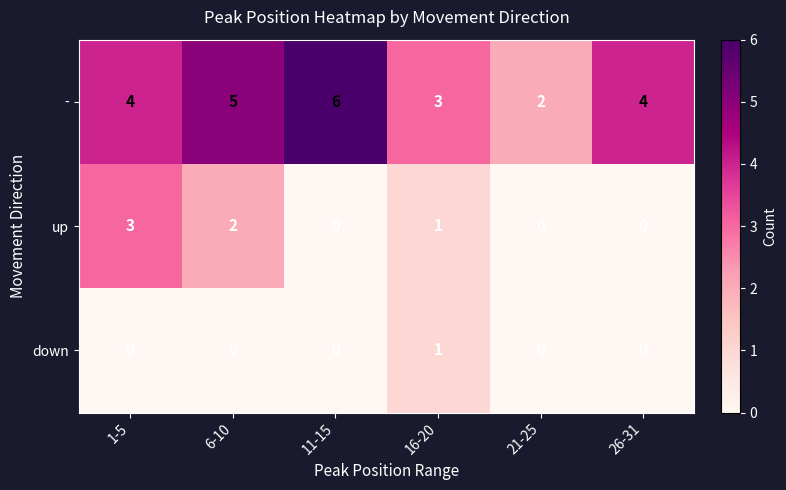

Between 6-10 and 21-25, which series saw the biggest shift?

-